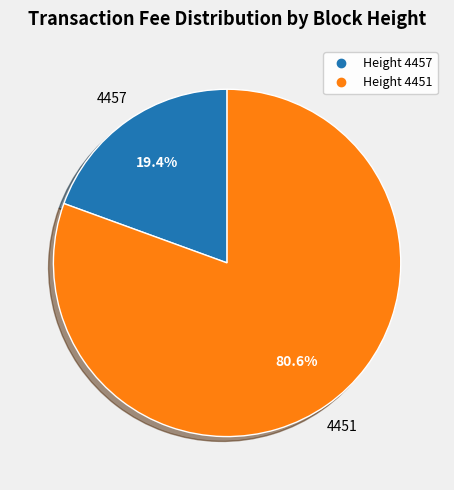

Is there a majority slice in this chart?

Yes